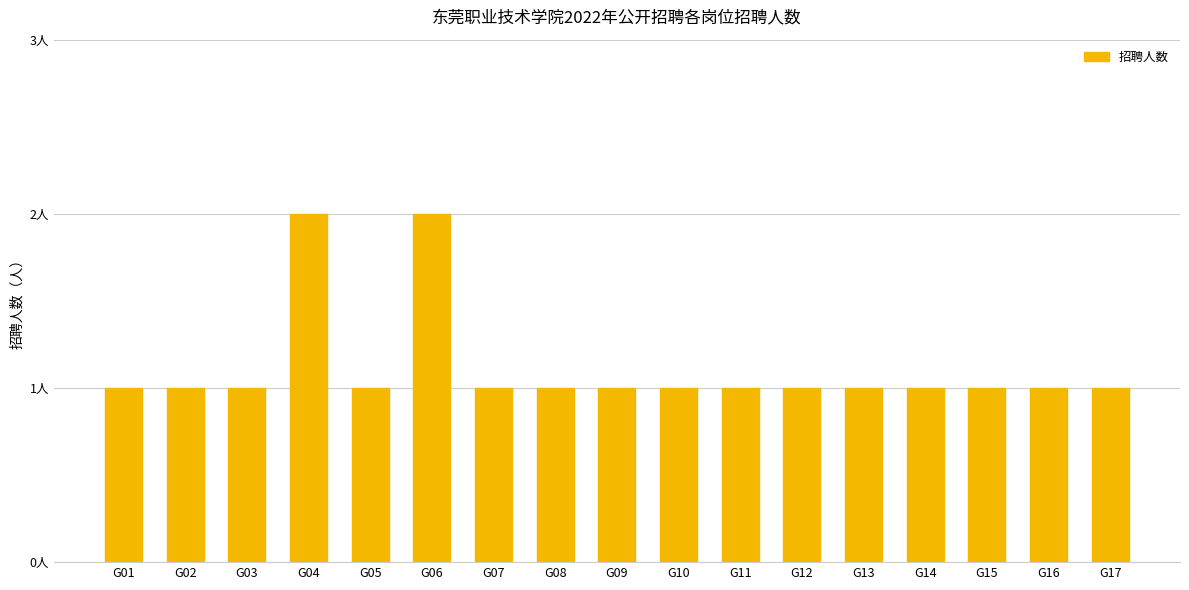

Rank the categories by value from highest to lowest.

G04, G06, G01, G02, G03, G05, G07, G08, G09, G10, G11, G12, G13, G14, G15, G16, G17